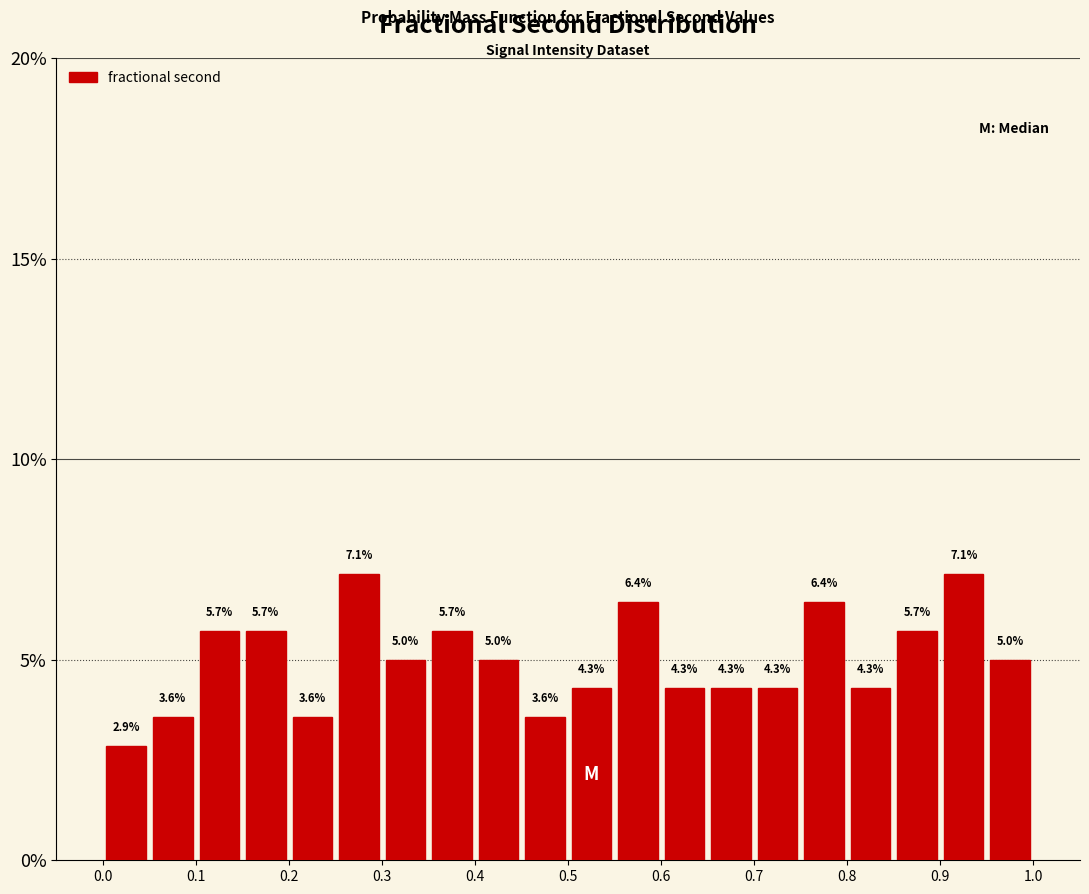

Reading left to right, transcribe this chart: for each bar, give the range it covers on the x-axis and its height.

0.00 to 0.05: 2.9
0.05 to 0.10: 3.6
0.10 to 0.15: 5.7
0.15 to 0.20: 5.7
0.20 to 0.25: 3.6
0.25 to 0.30: 7.1
0.30 to 0.35: 5.0
0.35 to 0.40: 5.7
0.40 to 0.45: 5.0
0.45 to 0.50: 3.6
0.50 to 0.55: 4.3
0.55 to 0.60: 6.4
0.60 to 0.65: 4.3
0.65 to 0.70: 4.3
0.70 to 0.75: 4.3
0.75 to 0.80: 6.4
0.80 to 0.85: 4.3
0.85 to 0.90: 5.7
0.90 to 0.95: 7.1
0.95 to 1.00: 5.0